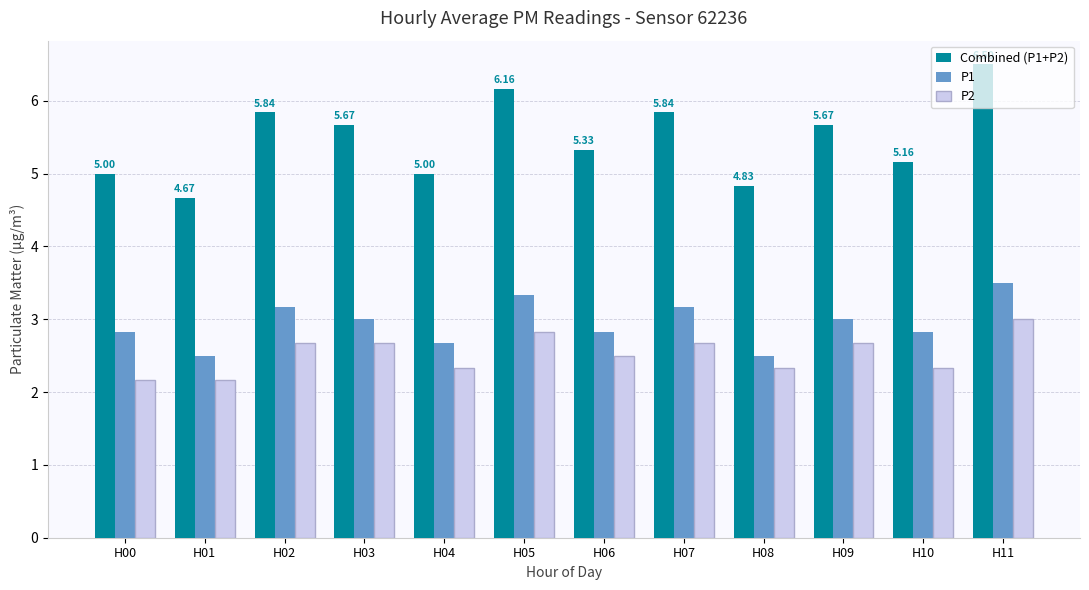

Reading right to left, what are all the values shown in this chart?

Combined (P1+P2): 6.5	5.2	5.7	4.8	5.8	5.3	6.2	5.0	5.7	5.8	4.7	5.0
P1: 3.5	2.8	3.0	2.5	3.2	2.8	3.3	2.7	3.0	3.2	2.5	2.8
P2: 3.0	2.3	2.7	2.3	2.7	2.5	2.8	2.3	2.7	2.7	2.2	2.2